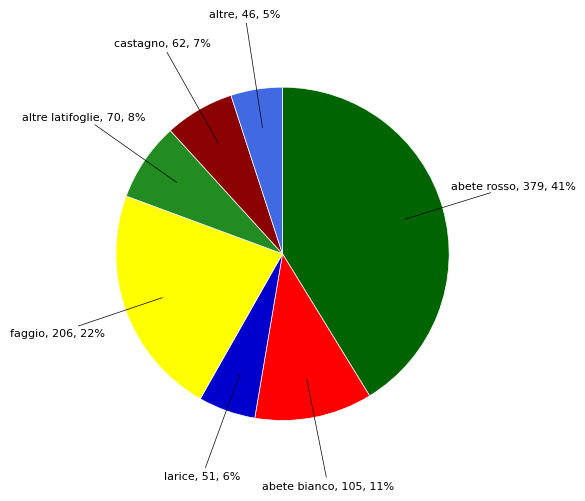

To the nearest percent, what percentage of the pie is larice?

6%